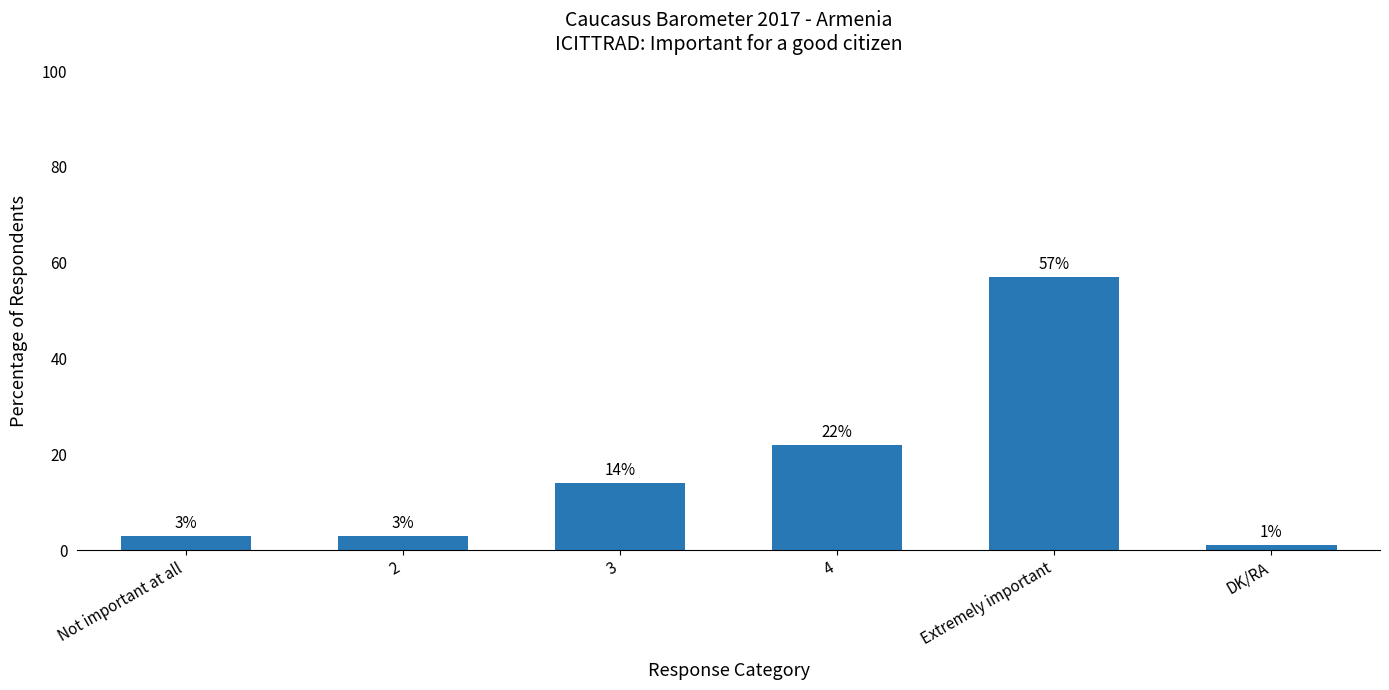

How many data points are less than 14?

3